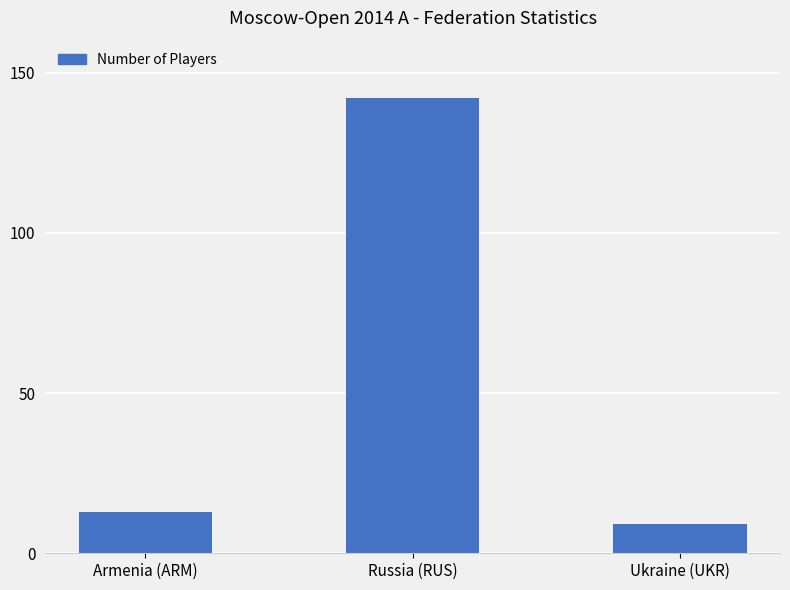

List the labels in order of value, smallest first.

Ukraine (UKR), Armenia (ARM), Russia (RUS)